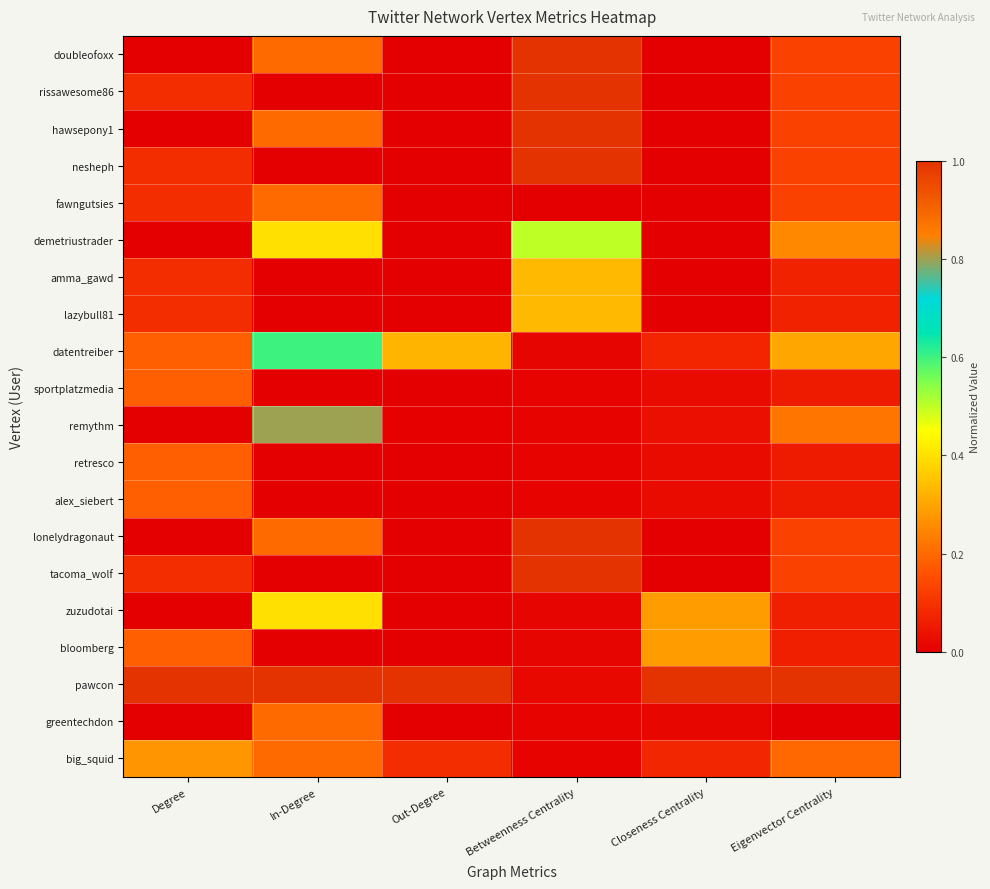

Reading right to left, what are all the values shown in this chart?

doubleofoxx: Eigenvector Centrality=0.1	Closeness Centrality=0.0	Betweenness Centrality=1.0	Out-Degree=0.0	In-Degree=0.2	Degree=0.0
rissawesome86: Eigenvector Centrality=0.1	Closeness Centrality=0.0	Betweenness Centrality=1.0	Out-Degree=0.0	In-Degree=0.0	Degree=0.1
hawsepony1: Eigenvector Centrality=0.1	Closeness Centrality=0.0	Betweenness Centrality=1.0	Out-Degree=0.0	In-Degree=0.2	Degree=0.0
nesheph: Eigenvector Centrality=0.1	Closeness Centrality=0.0	Betweenness Centrality=1.0	Out-Degree=0.0	In-Degree=0.0	Degree=0.1
fawngutsies: Eigenvector Centrality=0.1	Closeness Centrality=0.0	Betweenness Centrality=0.0	Out-Degree=0.0	In-Degree=0.2	Degree=0.1
demetriustrader: Eigenvector Centrality=0.3	Closeness Centrality=0.0	Betweenness Centrality=0.5	Out-Degree=0.0	In-Degree=0.4	Degree=0.0
amma_gawd: Eigenvector Centrality=0.1	Closeness Centrality=0.0	Betweenness Centrality=0.3	Out-Degree=0.0	In-Degree=0.0	Degree=0.1
lazybull81: Eigenvector Centrality=0.1	Closeness Centrality=0.0	Betweenness Centrality=0.3	Out-Degree=0.0	In-Degree=0.0	Degree=0.1
datentreiber: Eigenvector Centrality=0.3	Closeness Centrality=0.1	Betweenness Centrality=0.0	Out-Degree=0.3	In-Degree=0.6	Degree=0.2
sportplatzmedia: Eigenvector Centrality=0.1	Closeness Centrality=0.0	Betweenness Centrality=0.0	Out-Degree=0.0	In-Degree=0.0	Degree=0.2
remythm: Eigenvector Centrality=0.2	Closeness Centrality=0.0	Betweenness Centrality=0.0	Out-Degree=0.0	In-Degree=0.8	Degree=0.0
retresco: Eigenvector Centrality=0.1	Closeness Centrality=0.0	Betweenness Centrality=0.0	Out-Degree=0.0	In-Degree=0.0	Degree=0.2
alex_siebert: Eigenvector Centrality=0.1	Closeness Centrality=0.0	Betweenness Centrality=0.0	Out-Degree=0.0	In-Degree=0.0	Degree=0.2
lonelydragonaut: Eigenvector Centrality=0.1	Closeness Centrality=0.0	Betweenness Centrality=1.0	Out-Degree=0.0	In-Degree=0.2	Degree=0.0
tacoma_wolf: Eigenvector Centrality=0.1	Closeness Centrality=0.0	Betweenness Centrality=1.0	Out-Degree=0.0	In-Degree=0.0	Degree=0.1
zuzudotai: Eigenvector Centrality=0.1	Closeness Centrality=0.3	Betweenness Centrality=0.0	Out-Degree=0.0	In-Degree=0.4	Degree=0.0
bloomberg: Eigenvector Centrality=0.1	Closeness Centrality=0.3	Betweenness Centrality=0.0	Out-Degree=0.0	In-Degree=0.0	Degree=0.2
pawcon: Eigenvector Centrality=1.0	Closeness Centrality=1.0	Betweenness Centrality=0.0	Out-Degree=1.0	In-Degree=1.0	Degree=1.0
greentechdon: Eigenvector Centrality=0.0	Closeness Centrality=0.0	Betweenness Centrality=0.0	Out-Degree=0.0	In-Degree=0.2	Degree=0.0
big_squid: Eigenvector Centrality=0.2	Closeness Centrality=0.1	Betweenness Centrality=0.0	Out-Degree=0.1	In-Degree=0.2	Degree=0.3